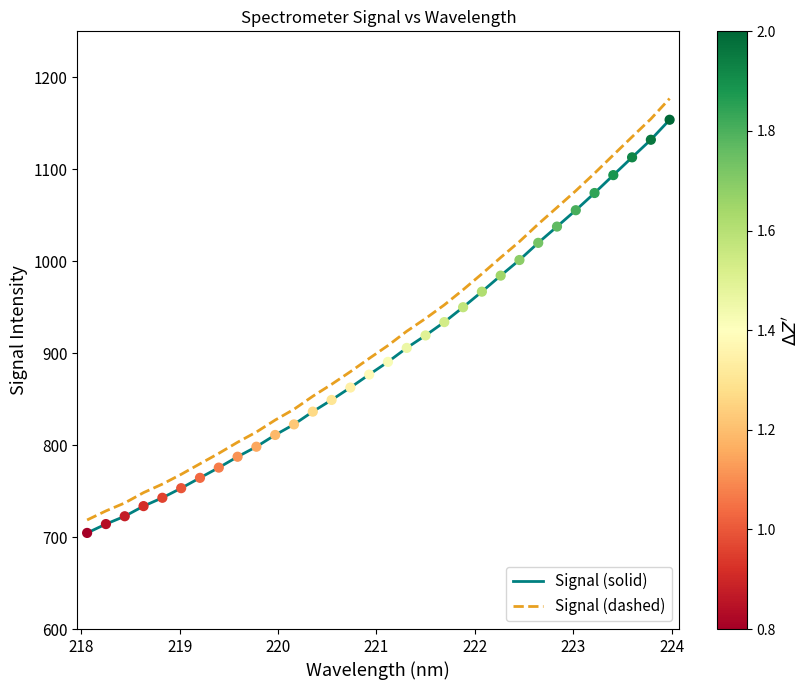

True or false: Signal (solid) and Signal (dashed) cross at least once.

False